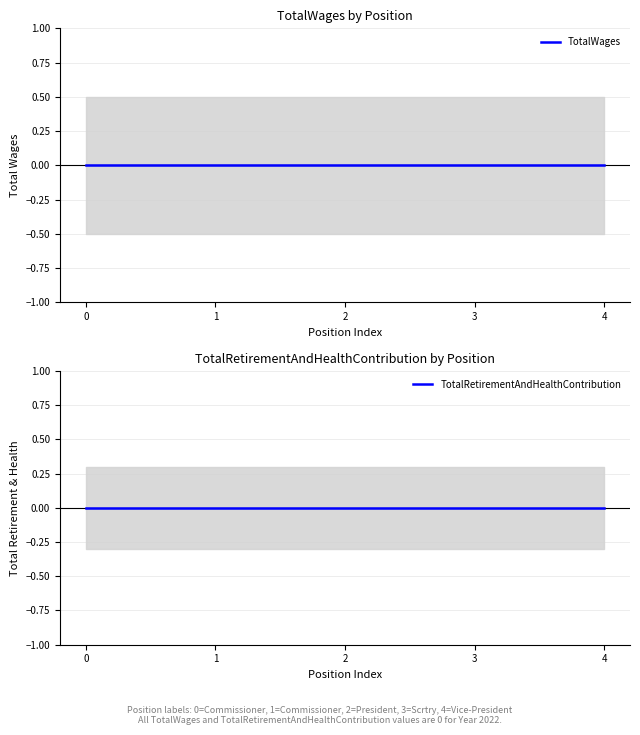

True or false: TotalRetirementAndHealthContribution has more than 1 points higher than both neighbors.

False